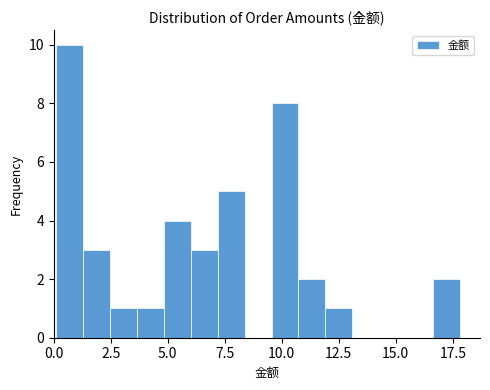

Around what value on the x-axis is the tallest bar? Give the approximate position of its centre, as read against the axis.

0.5